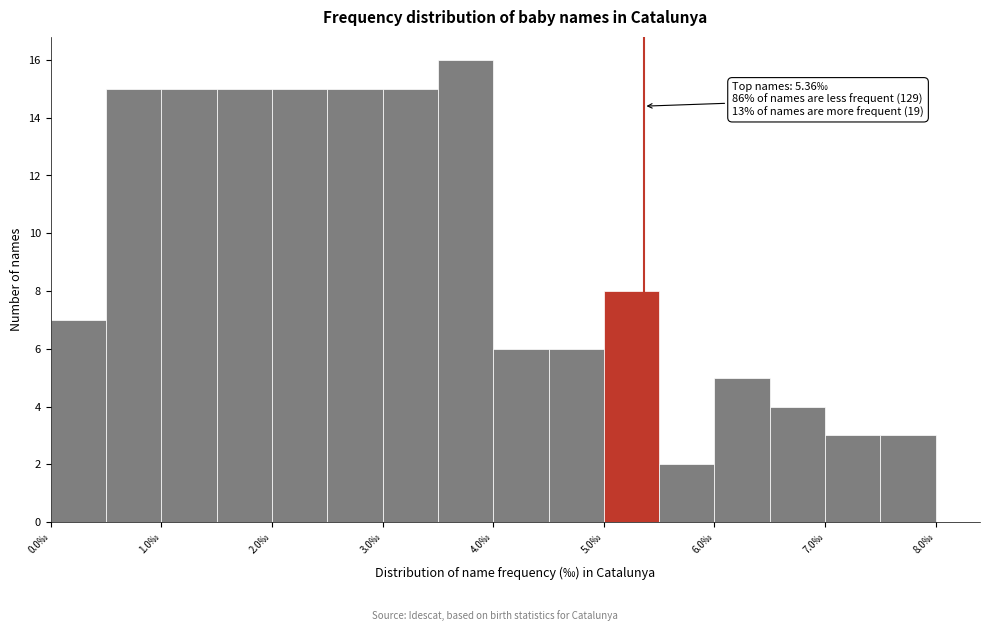

Which range on the x-axis has the tallest bar?

3.5 to 4.0